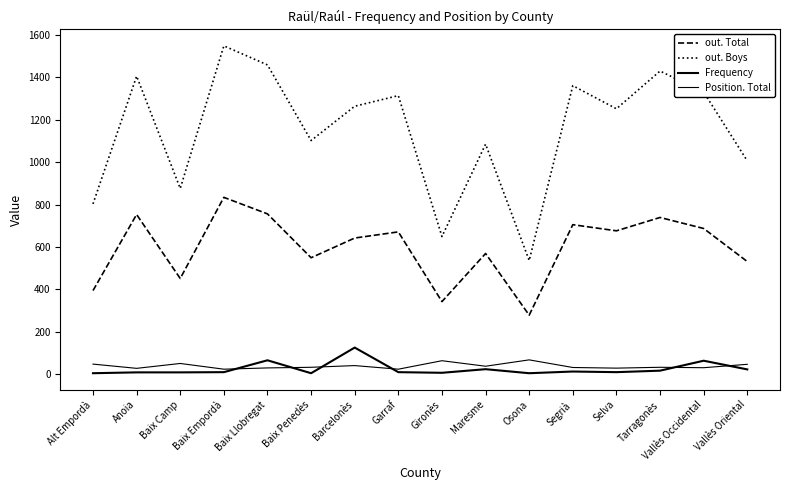

Which label corresponds to the smallest value in the chart?

Alt Empordà